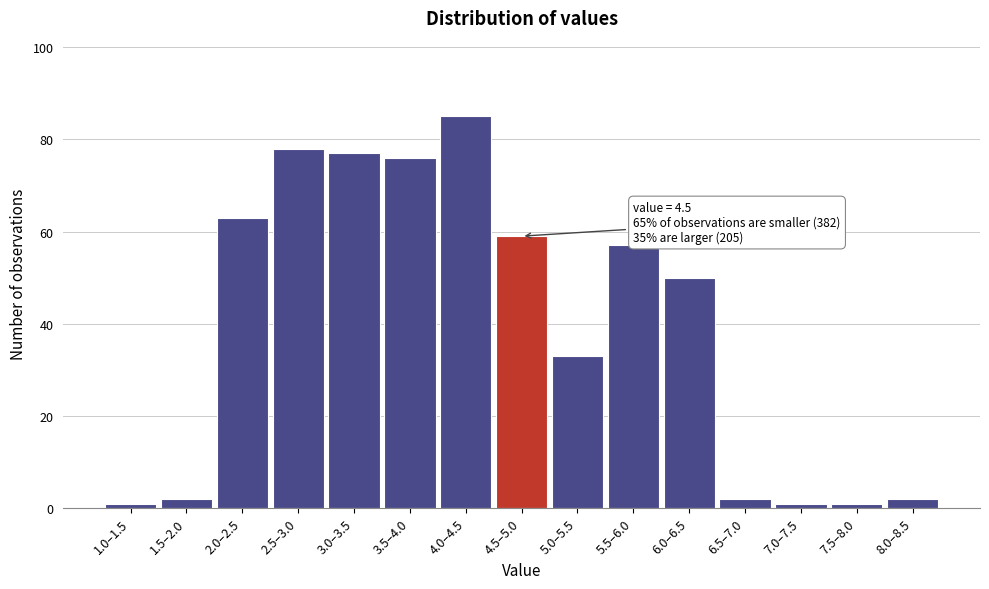

Reading left to right, list all the values displayed in this chart.

1	2	63	78	77	76	85	59	33	57	50	2	1	1	2